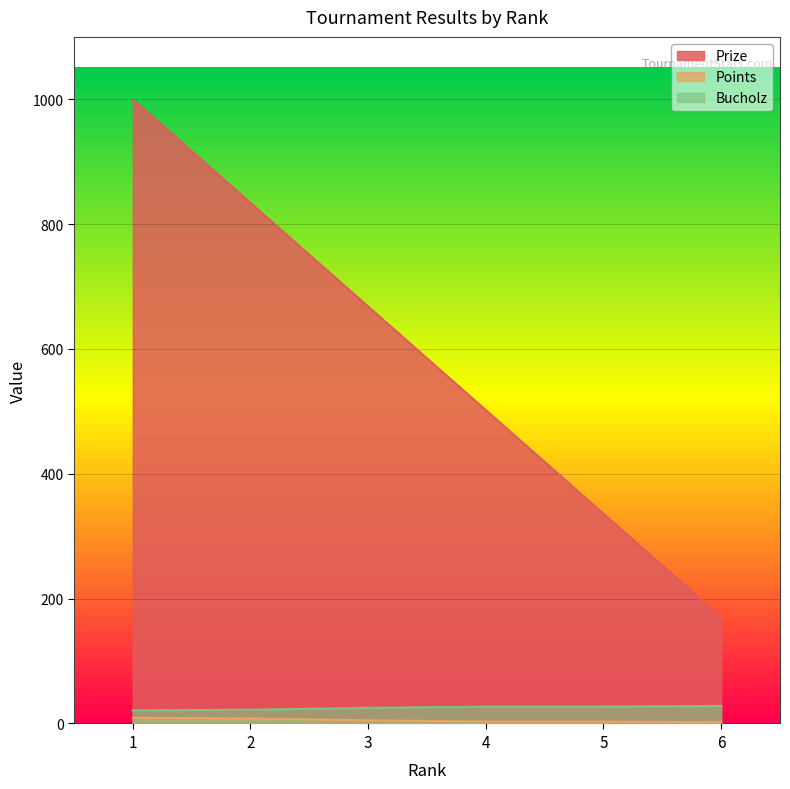

True or false: Bucholz and Prize intersect in this chart.

False